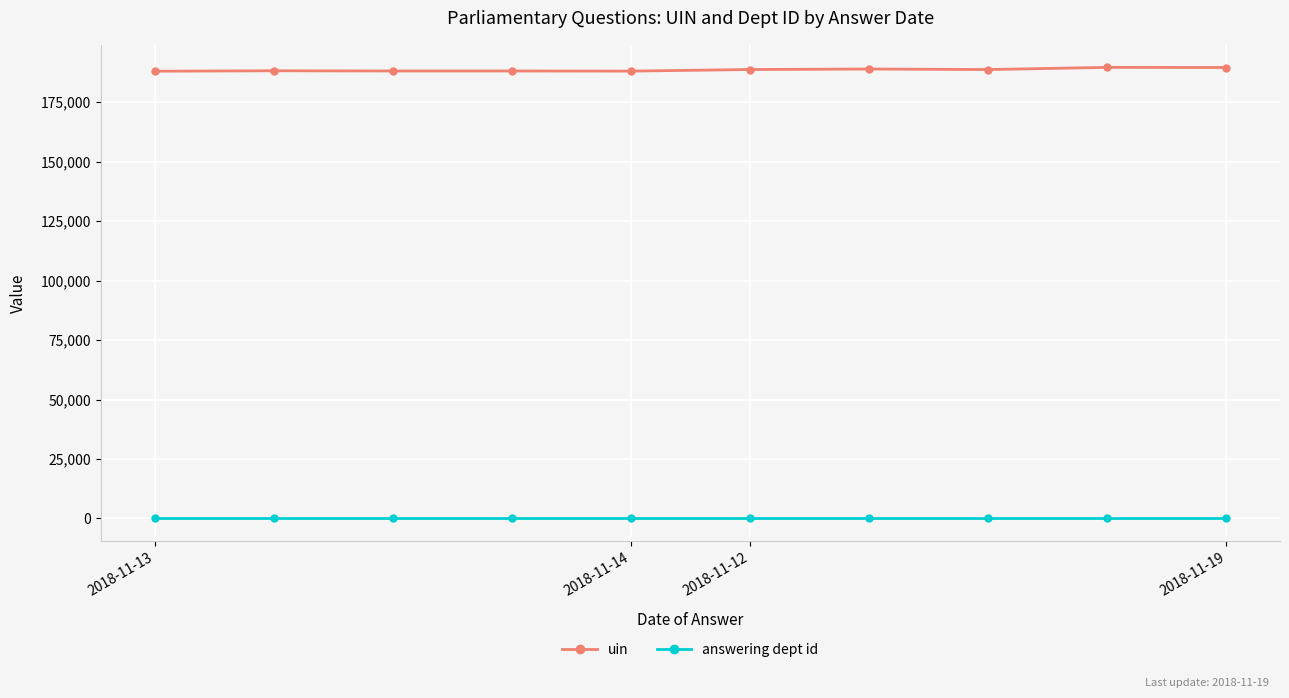

Rank the series by their average value, from highest to lowest.

uin, answering dept id